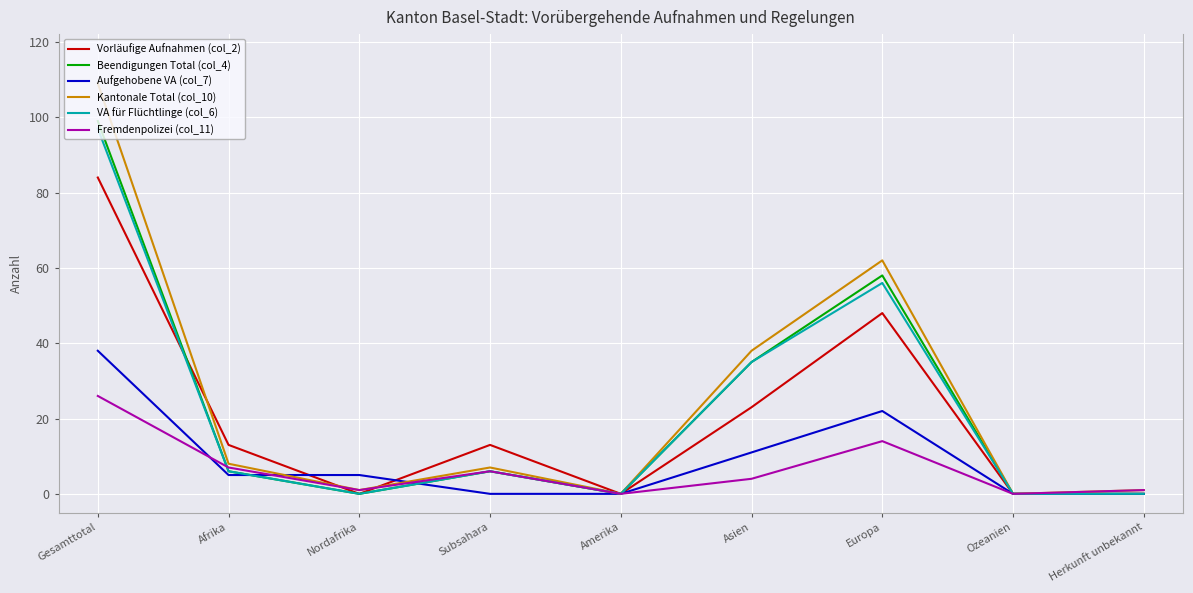

Where do Fremdenpolizei (col_11) and Aufgehobene VA (col_7) first cross each other?

Gesamttotal and Afrika